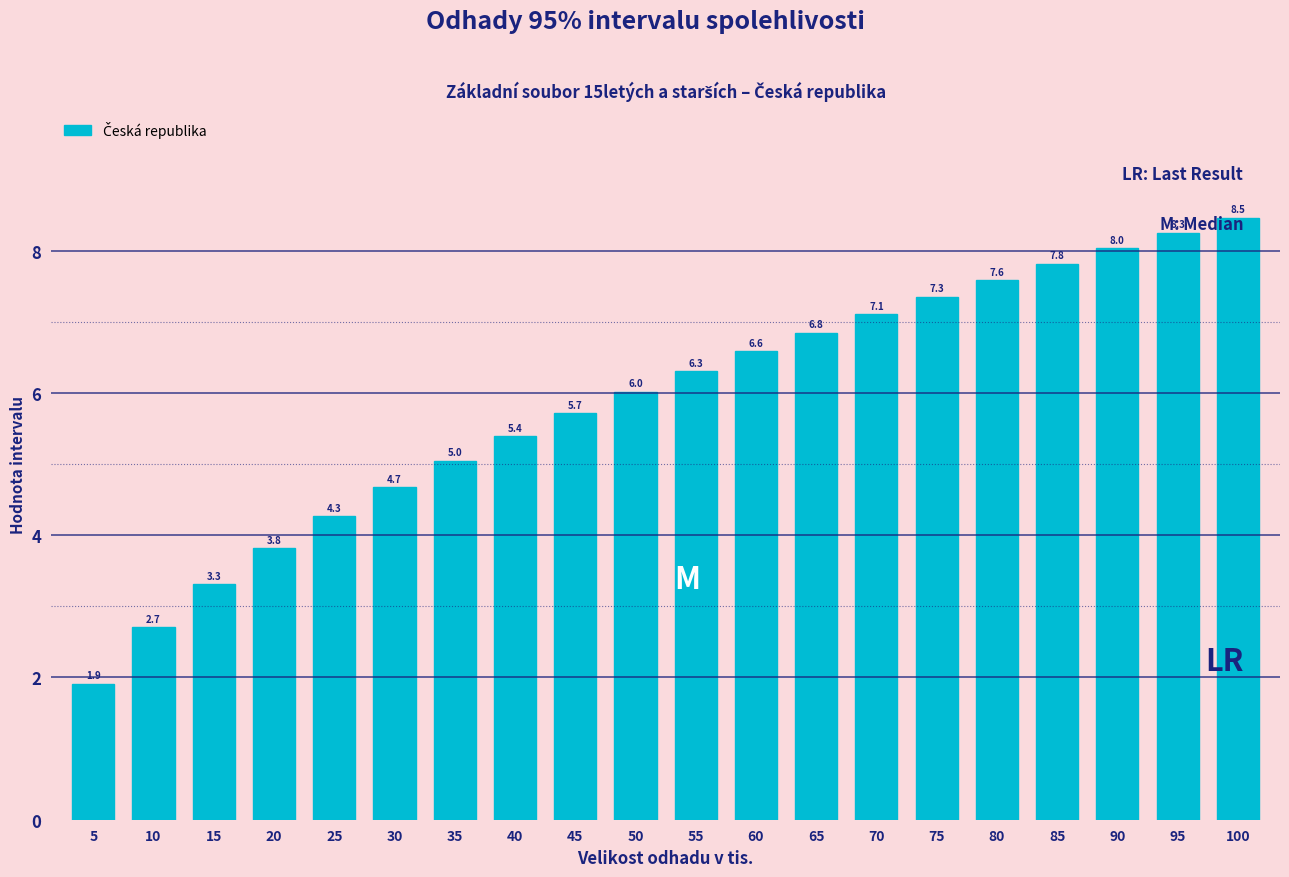

The value at 60 is 6.6. True or false?

True